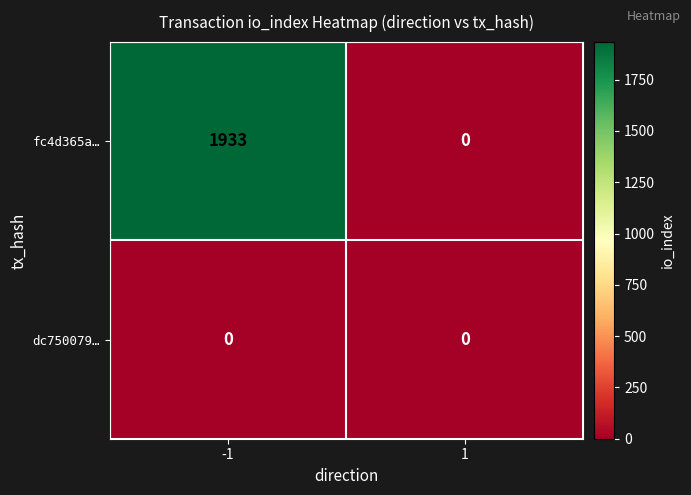

List the series in order of their overall mean, highest first.

fc4d365a…, dc750079…